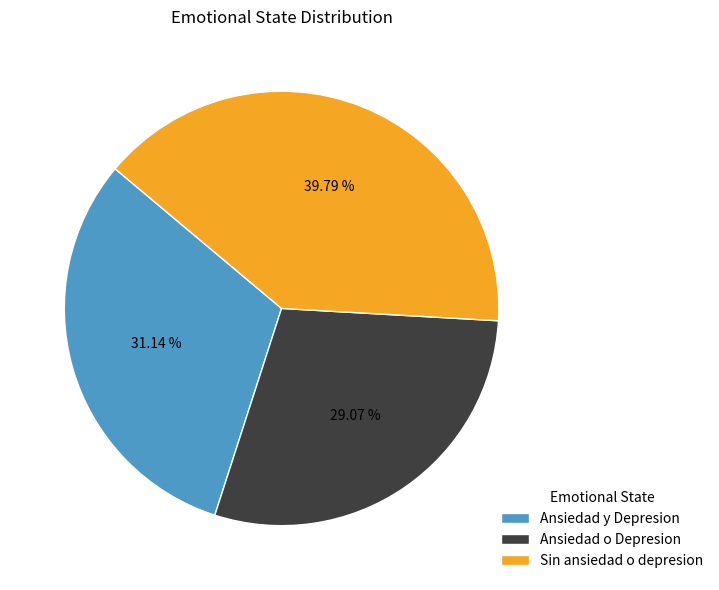

To the nearest percent, what is the average slice percentage?

33%